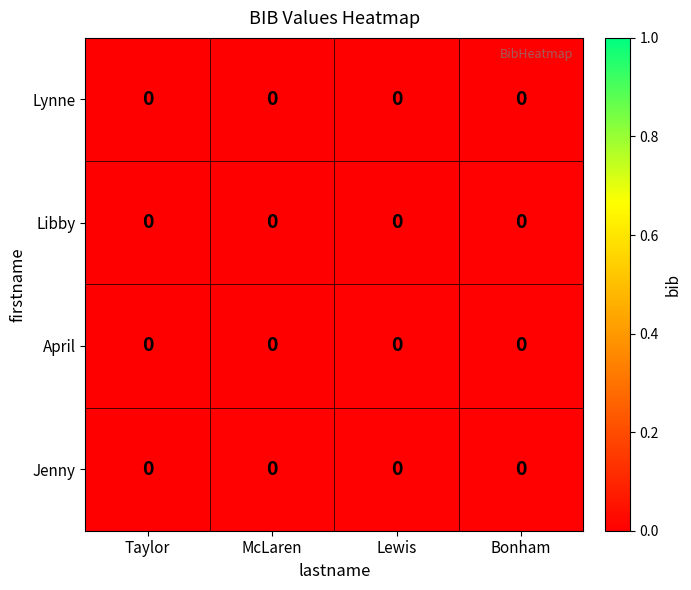

Reading left to right, what are all the values shown in this chart?

Lynne: Taylor=0.0	McLaren=0.0	Lewis=0.0	Bonham=0.0
Libby: Taylor=0.0	McLaren=0.0	Lewis=0.0	Bonham=0.0
April: Taylor=0.0	McLaren=0.0	Lewis=0.0	Bonham=0.0
Jenny: Taylor=0.0	McLaren=0.0	Lewis=0.0	Bonham=0.0